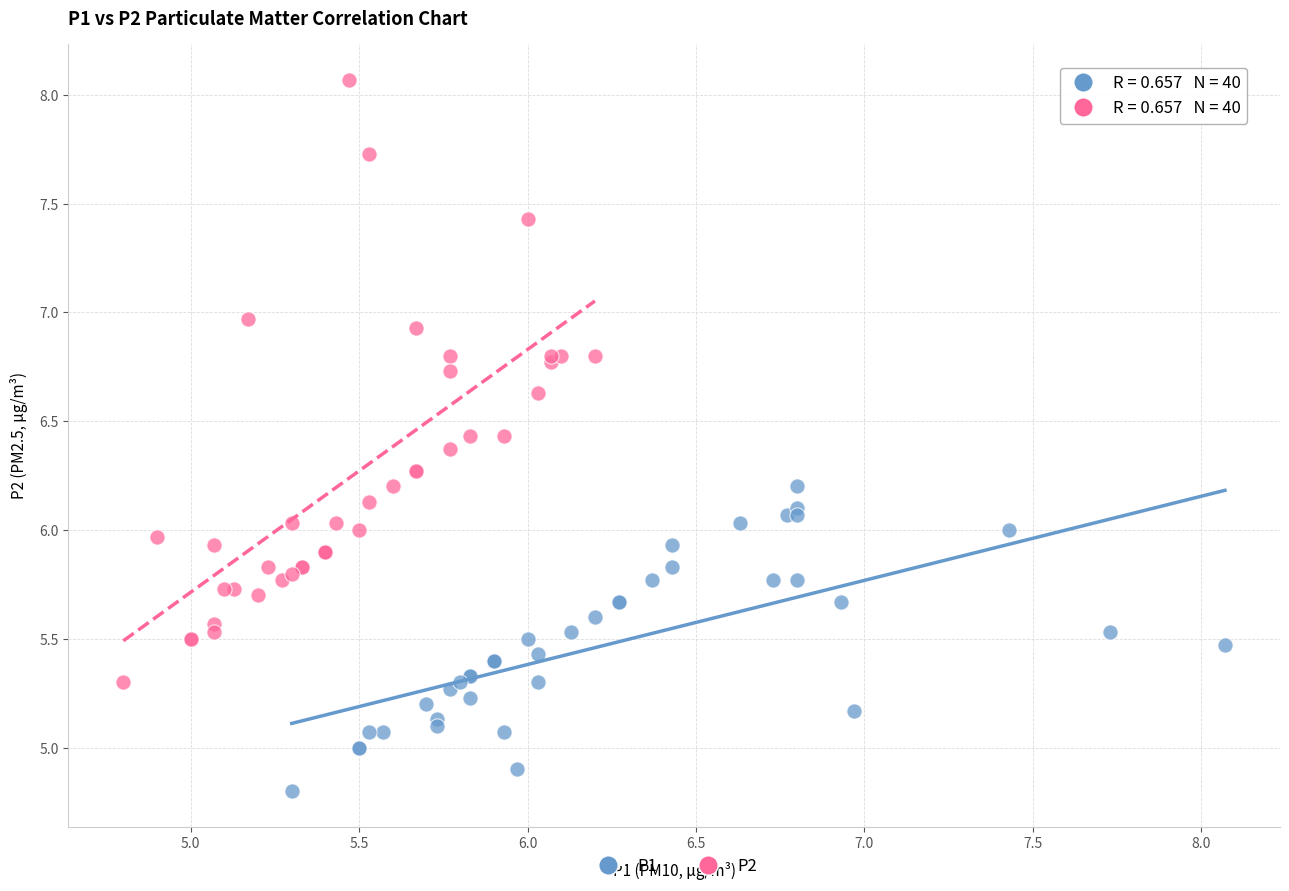

Which series has the widest spread of Y values?

P2